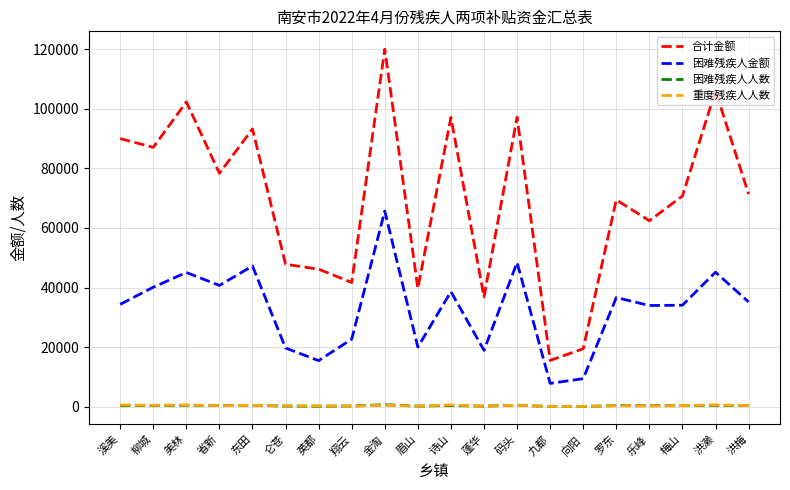

Which series has the widest spread of values?

合计金额